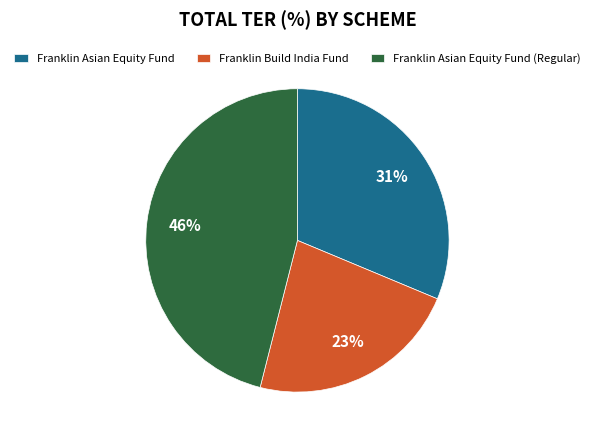

How many slices are in this pie chart?

3